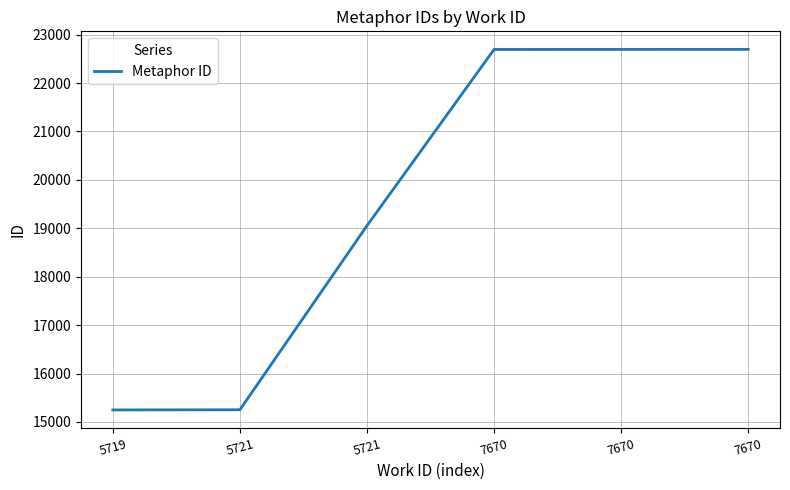

Between 7670 and 5719, which is larger?

7670